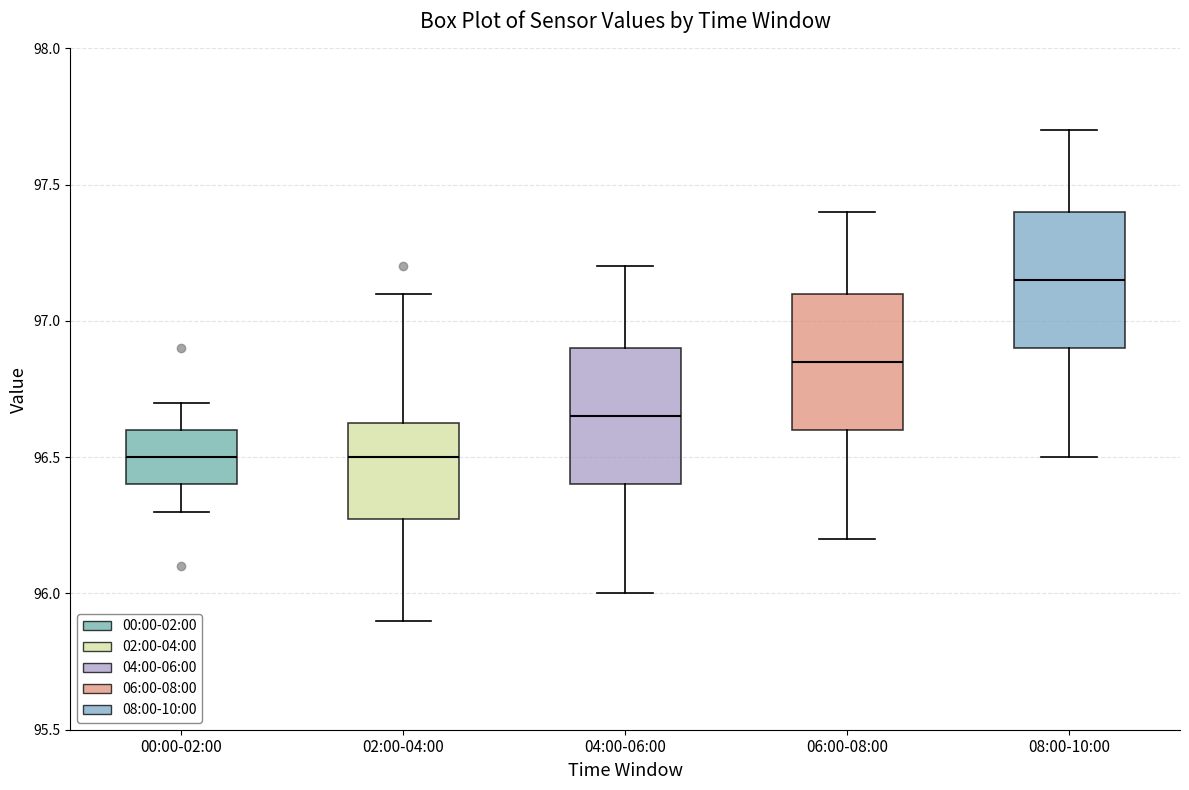

Which box has the highest median line?

08:00-10:00